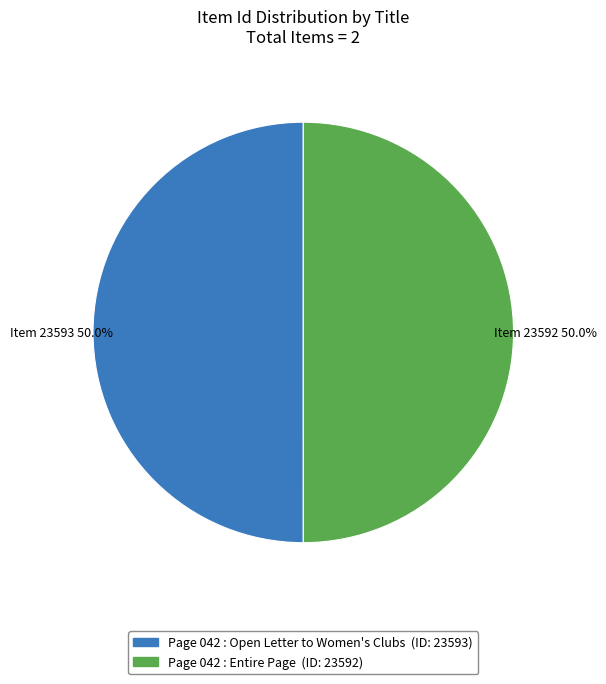

Combined, what portion of the pie is Page 042 : Open Letter to Women's Clubs (ID: 23593) and Page 042 : Entire Page (ID: 23592)?

100.0%